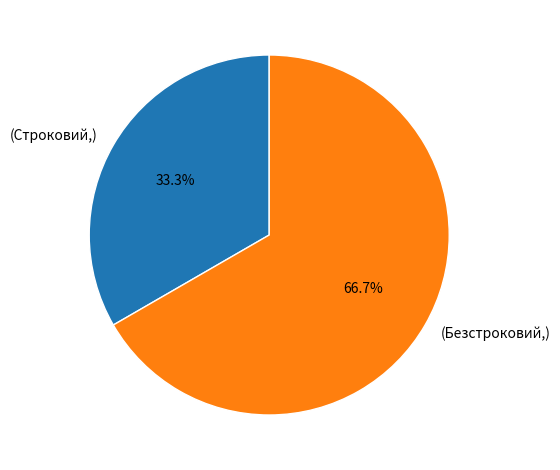

Does any single category account for the majority?

Yes